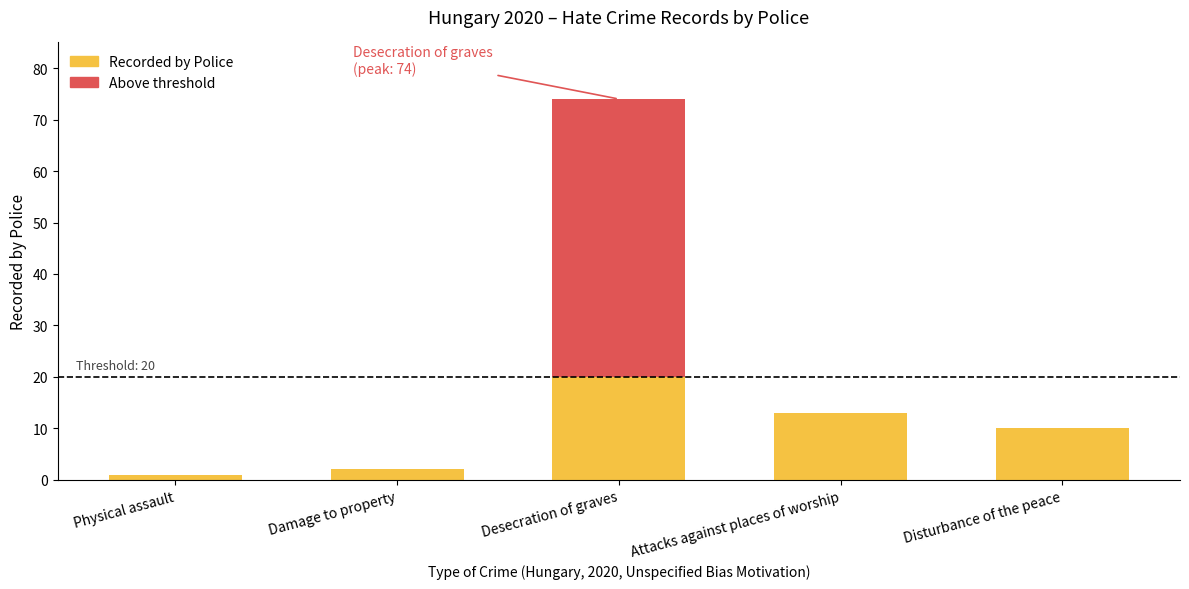

Is it true that the value at Damage to property is 0?

False